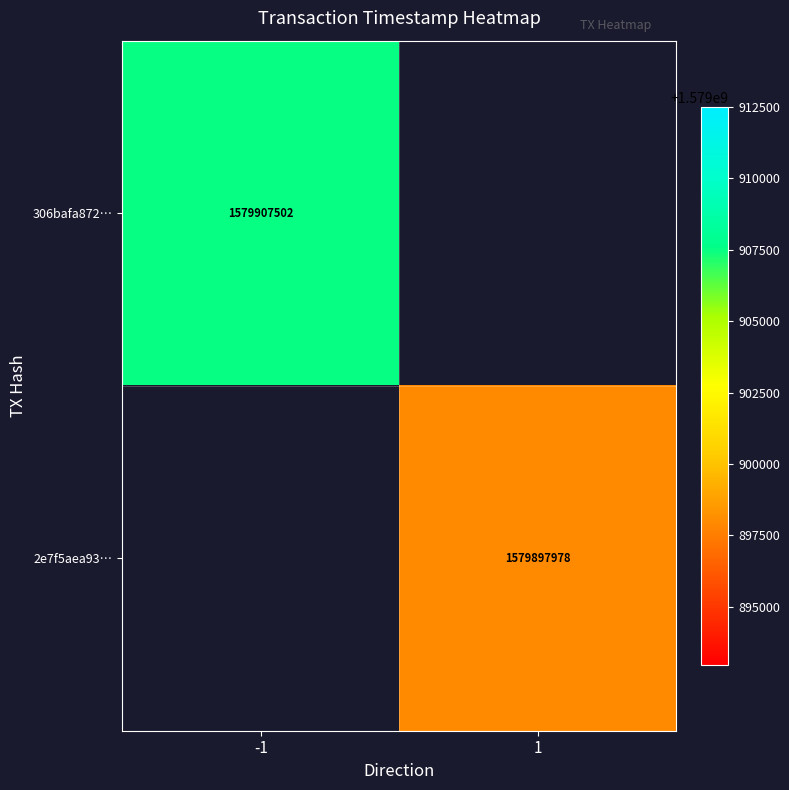

Is it true that 2e7f5aea93… equals 326444990 at 1?

False